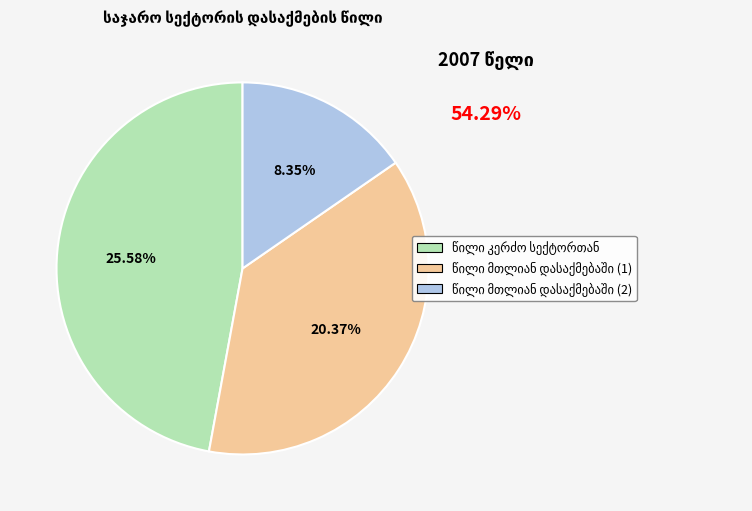

To the nearest percent, what percentage of the pie is საჯარო სექტორის დასაქმების წილი კერძო სექტორთან?

47%